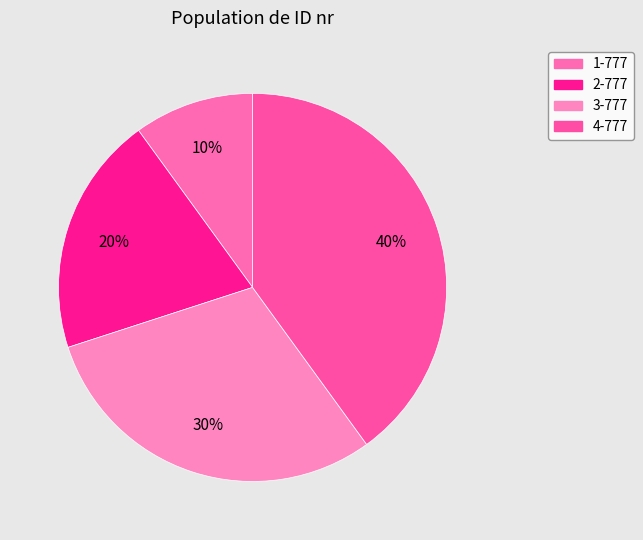

Which slice is the largest?

4-777